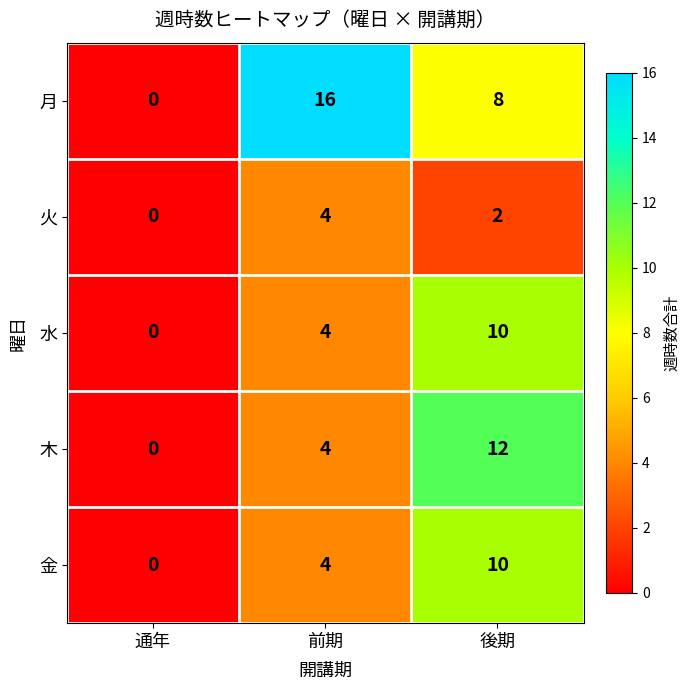

The 月 series shows 8 at 後期. True or false?

True